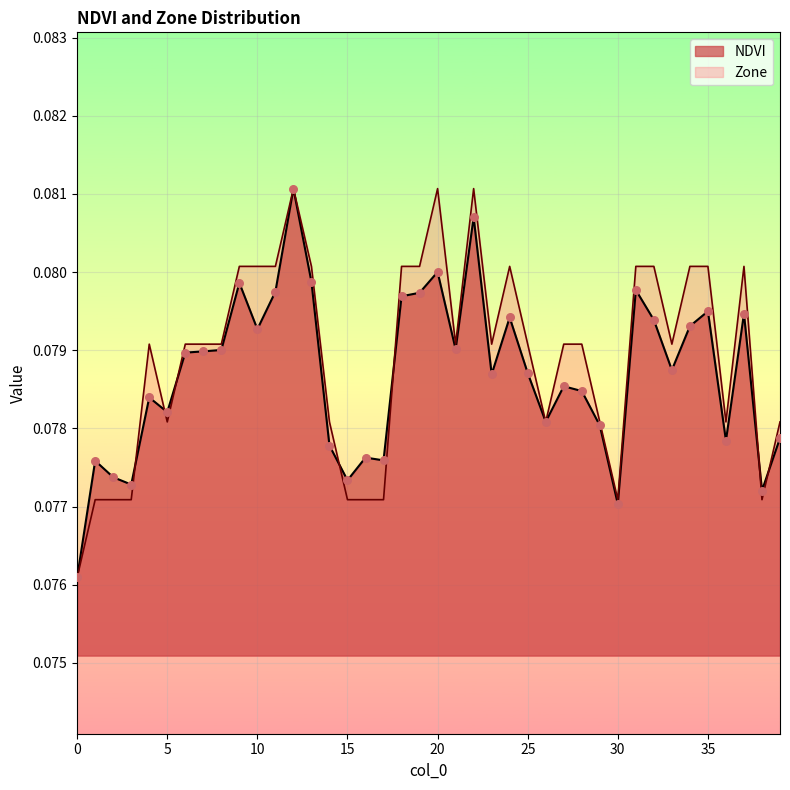

Which series reaches the maximum Y coordinate?

NDVI